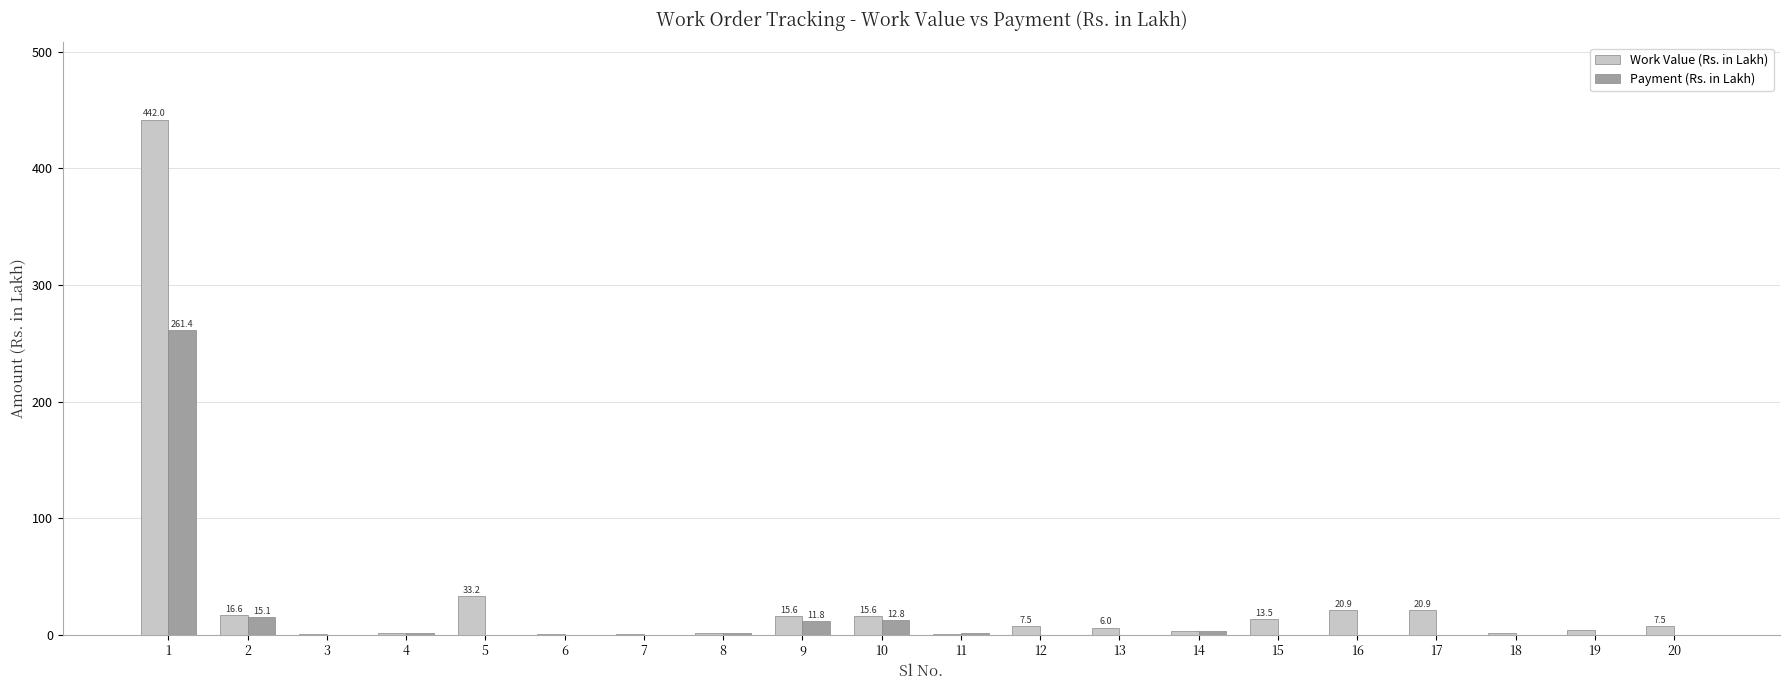

What is the greatest value displayed?

442.0